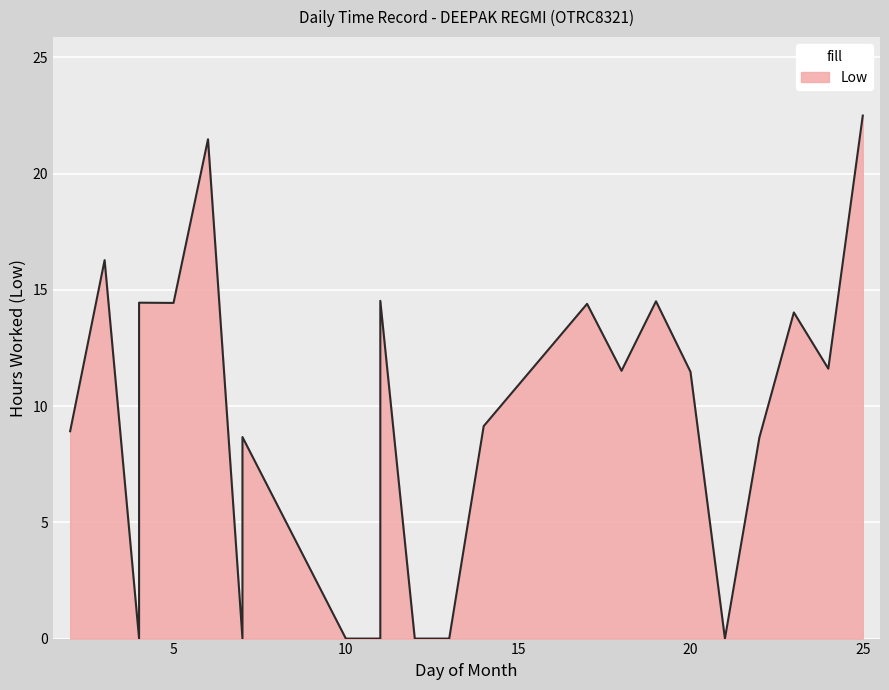

True or false: the data shows 8.7 at 22.

True